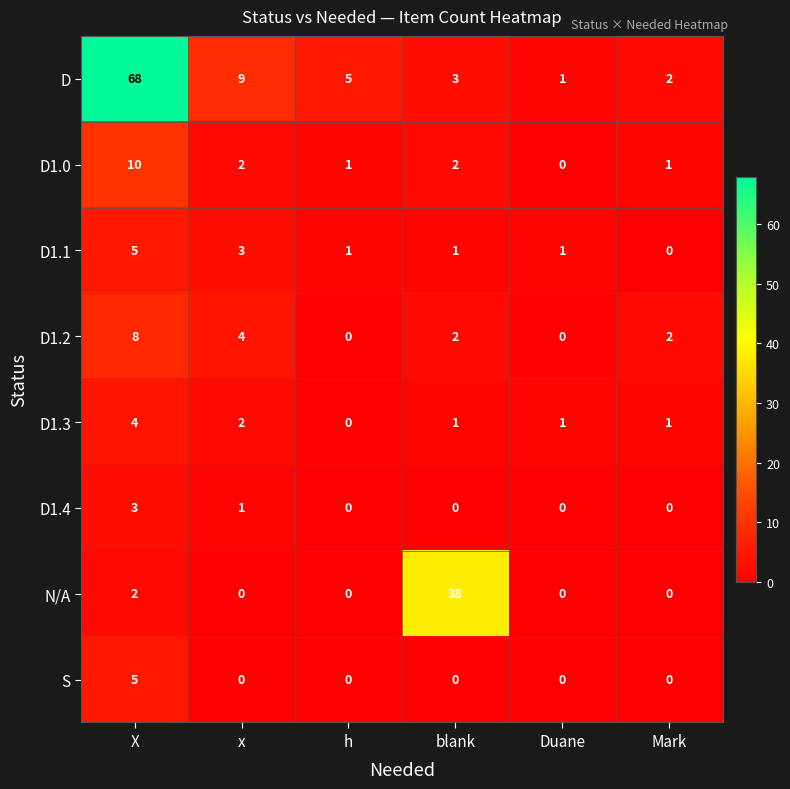

What is the average value of the D1.2 series?

3